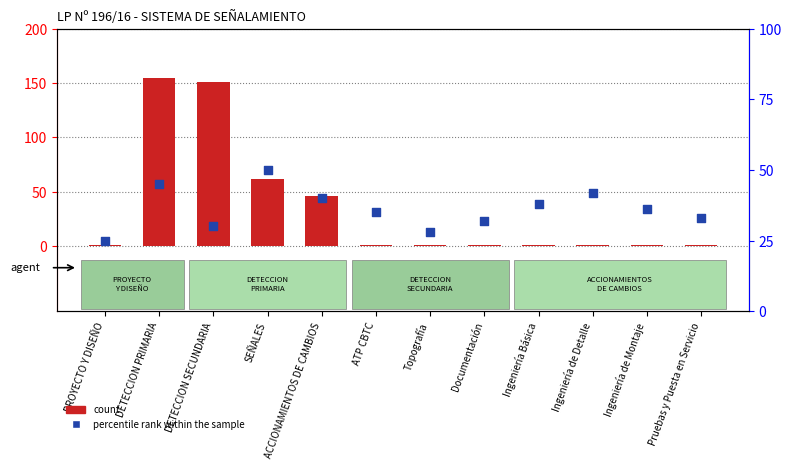

At which category is the sum across all series the highest?

DETECCION PRIMARIA